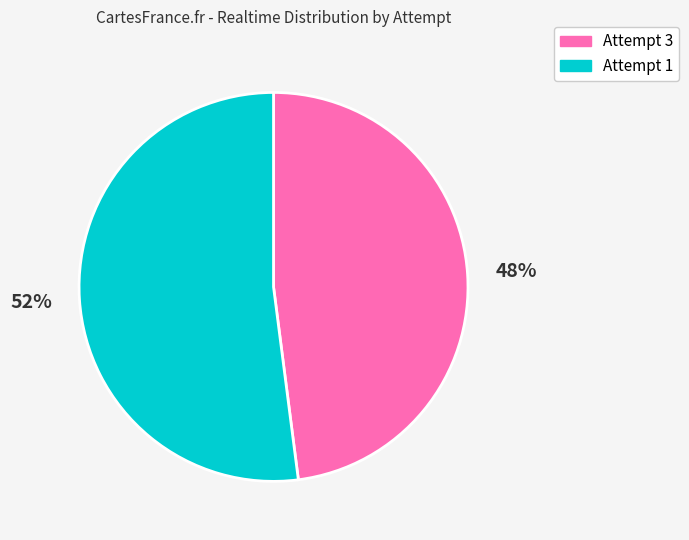

Which category accounts for the majority?

Attempt 1